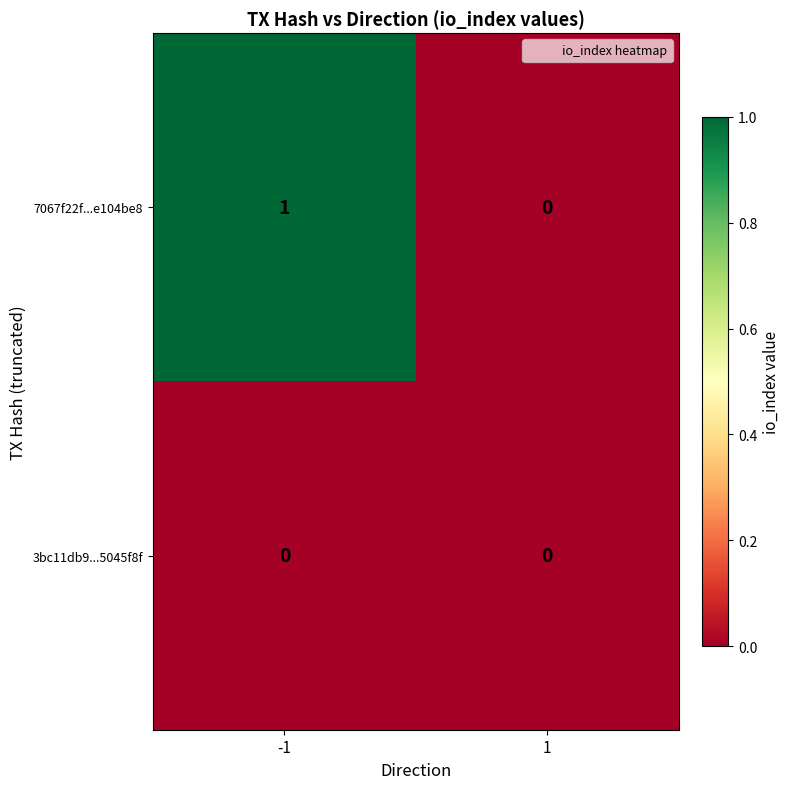

How many categories are shown in the chart?

2